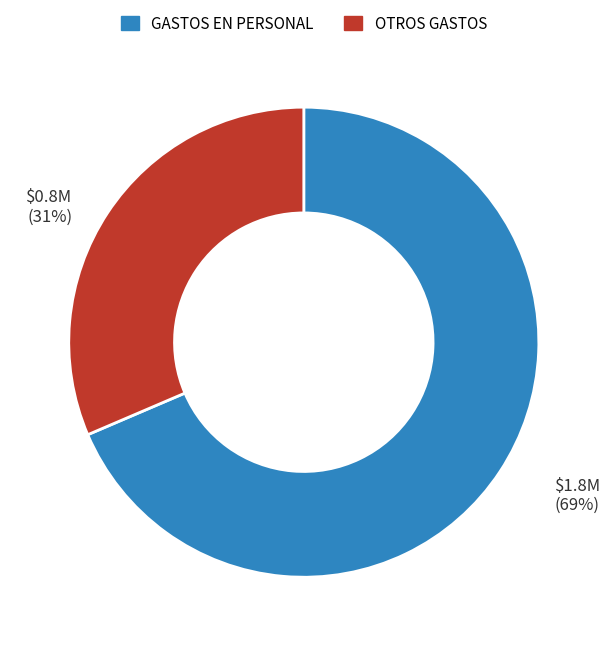

Which slice is the smallest?

OTROS GASTOS